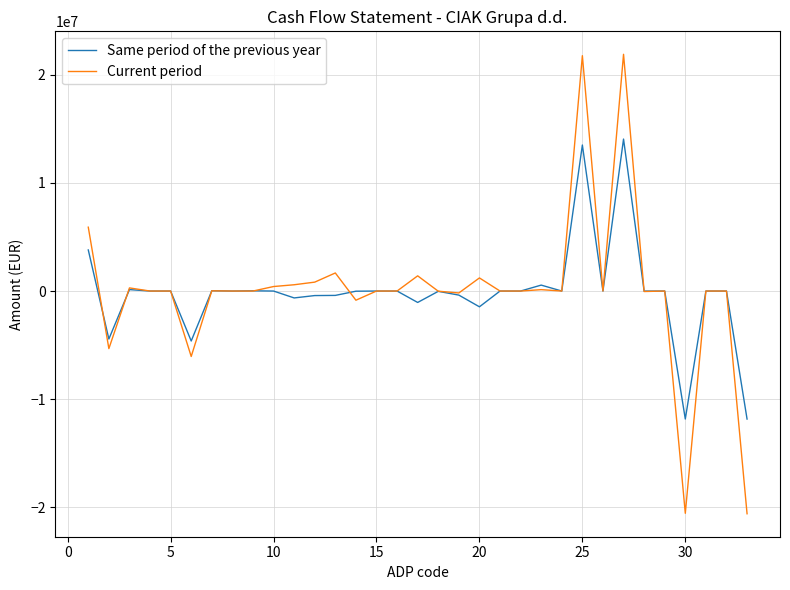

What is the lowest value of the Current period series?

-20587942.0